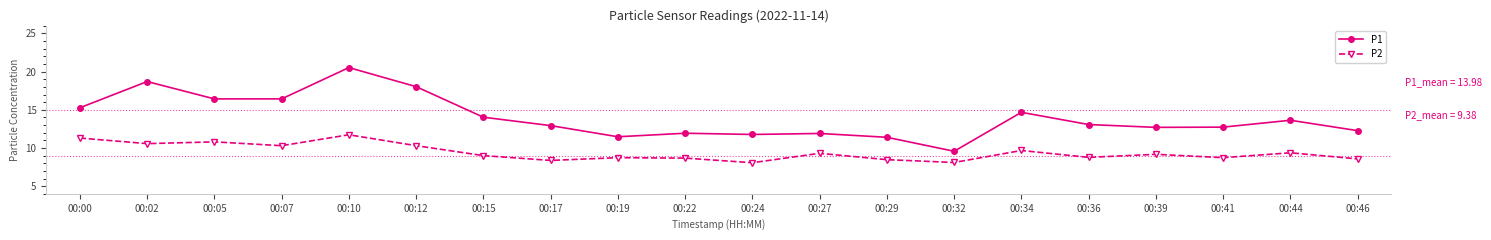

How many series are shown in this chart?

2